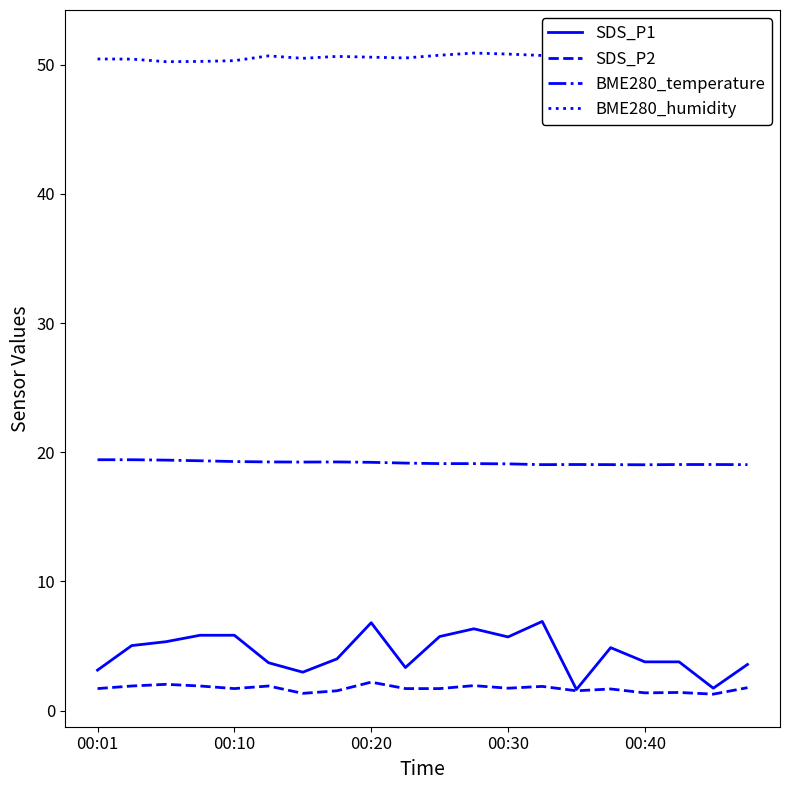

How many lines are shown in the chart?

4